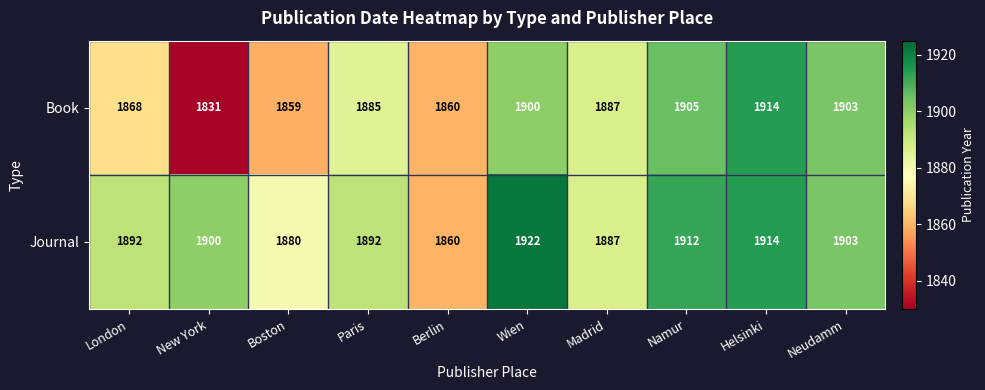

What is the minimum value shown in the chart?

1831